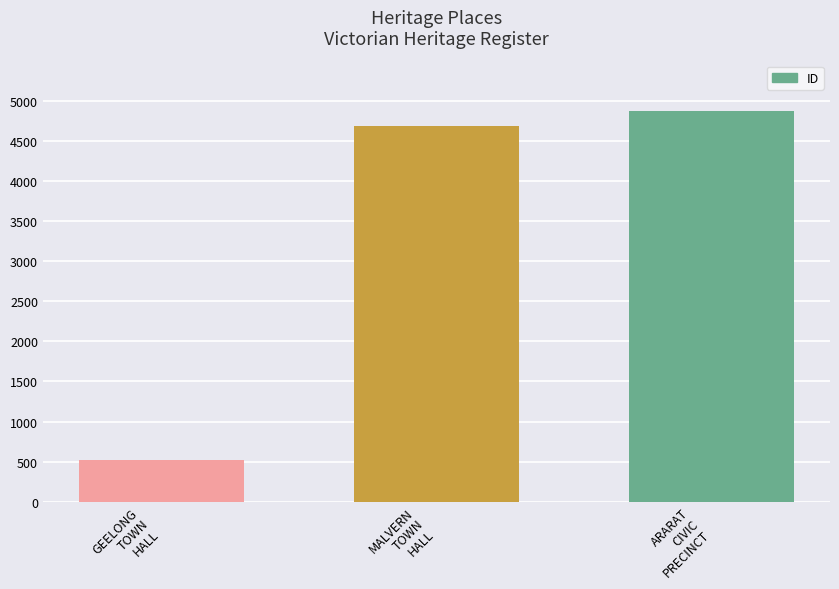

What is the greatest value displayed?

4867